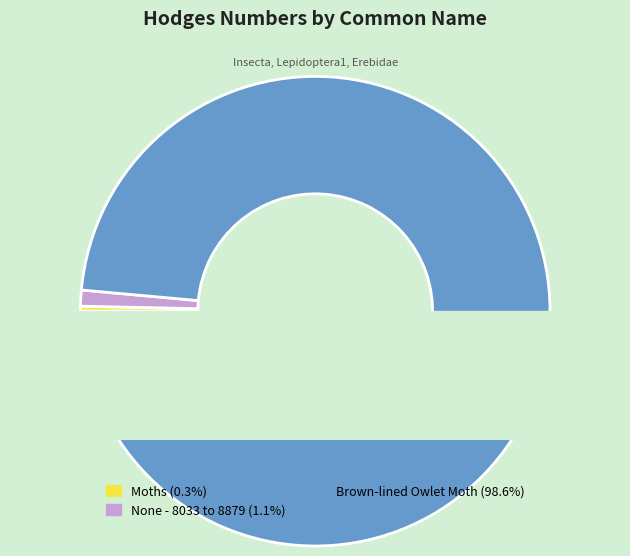

To the nearest percent, what is the average slice percentage?

33%